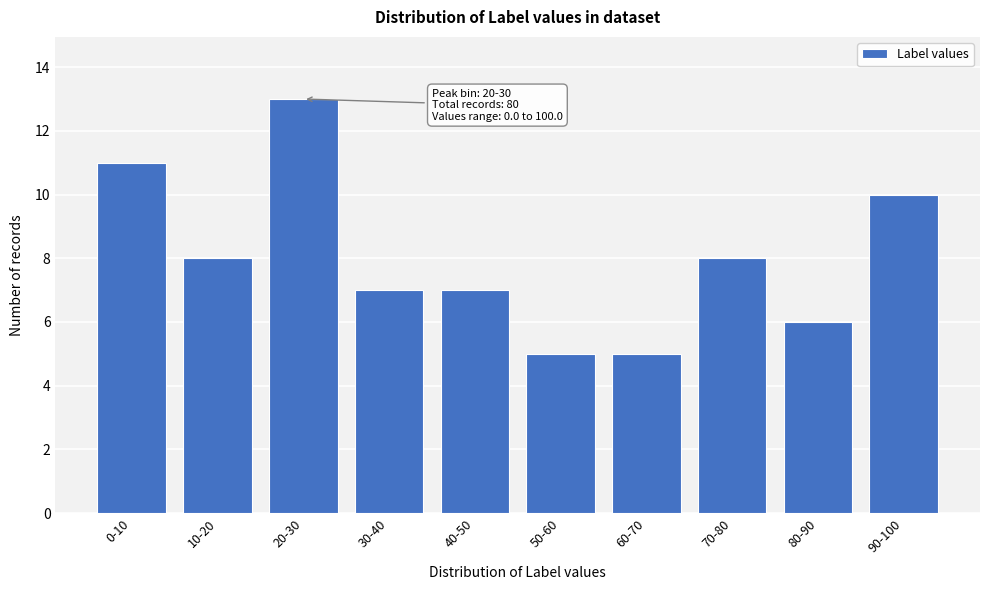

Reading left to right, transcribe all the data shown in this chart.

0-10=11	10-20=8	20-30=13	30-40=7	40-50=7	50-60=5	60-70=5	70-80=8	80-90=6	90-100=10